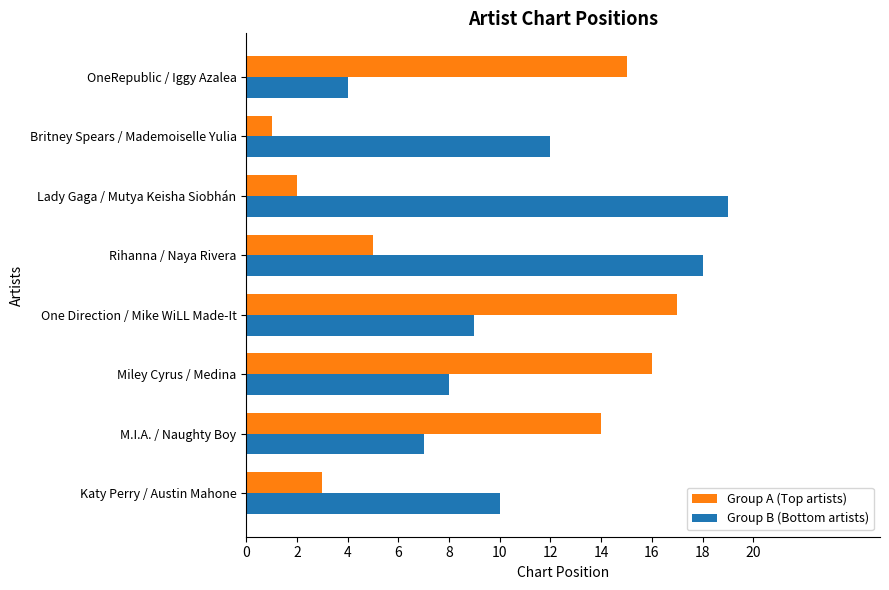

Between M.I.A. / Naughty Boy and One Direction / Mike WiLL Made-It, which series saw the biggest shift?

Group A (Top artists)